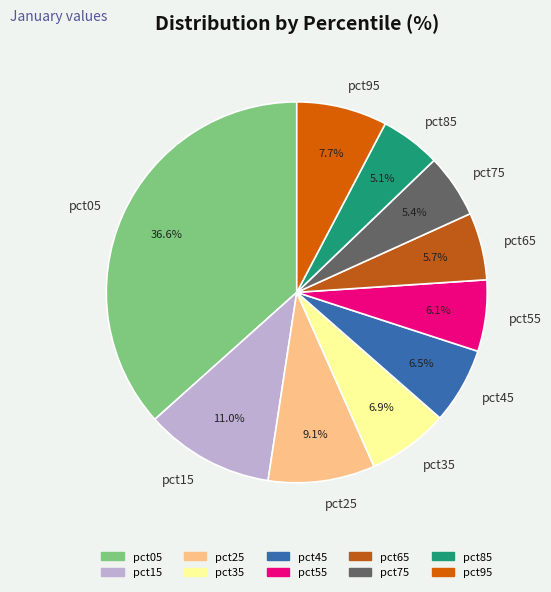

What is the largest slice in the pie chart?

pct05